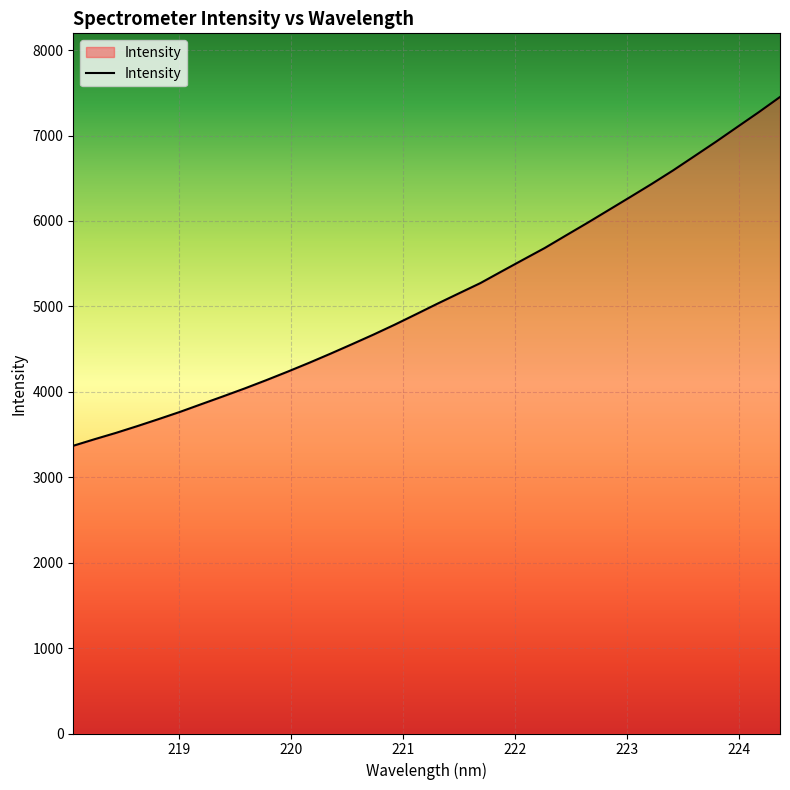

What is the minimum value shown in the chart?

3368.6